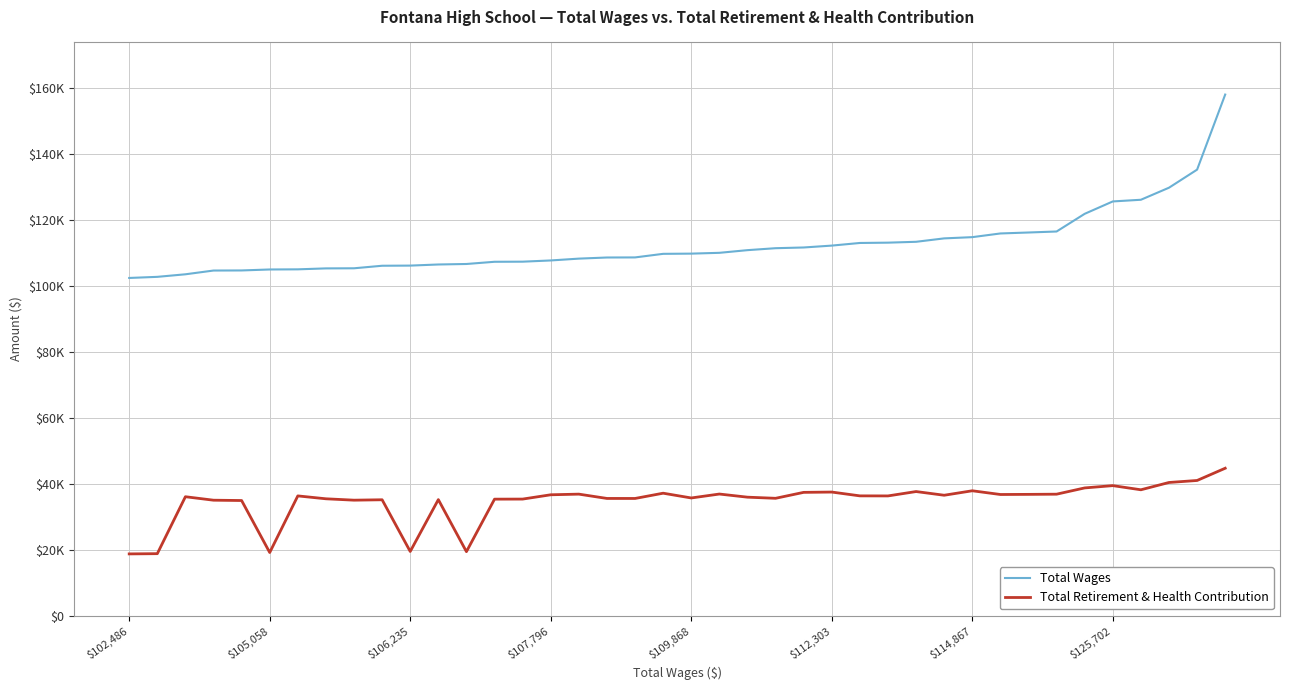

Does the chart display data point markers on the line(s)?

No